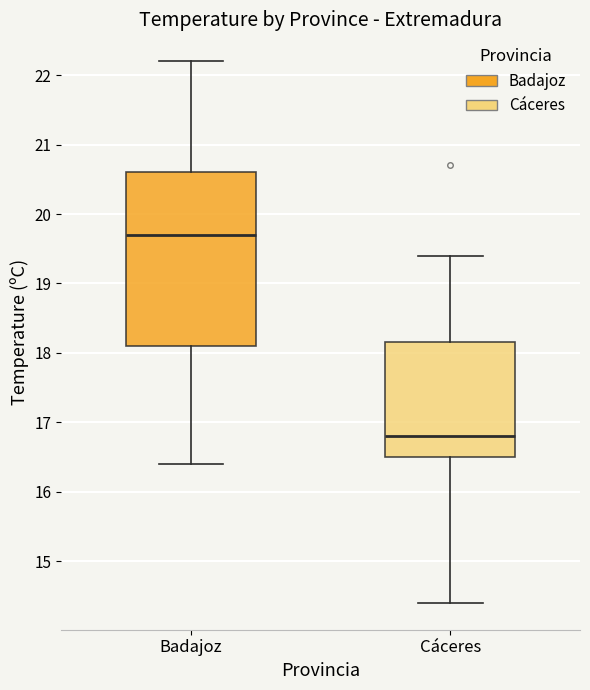

Where does the upper whisker of the box for Cáceres end on the y-axis? The values are not printed on the chart, so give them approximately, as read against the axis.

19.4